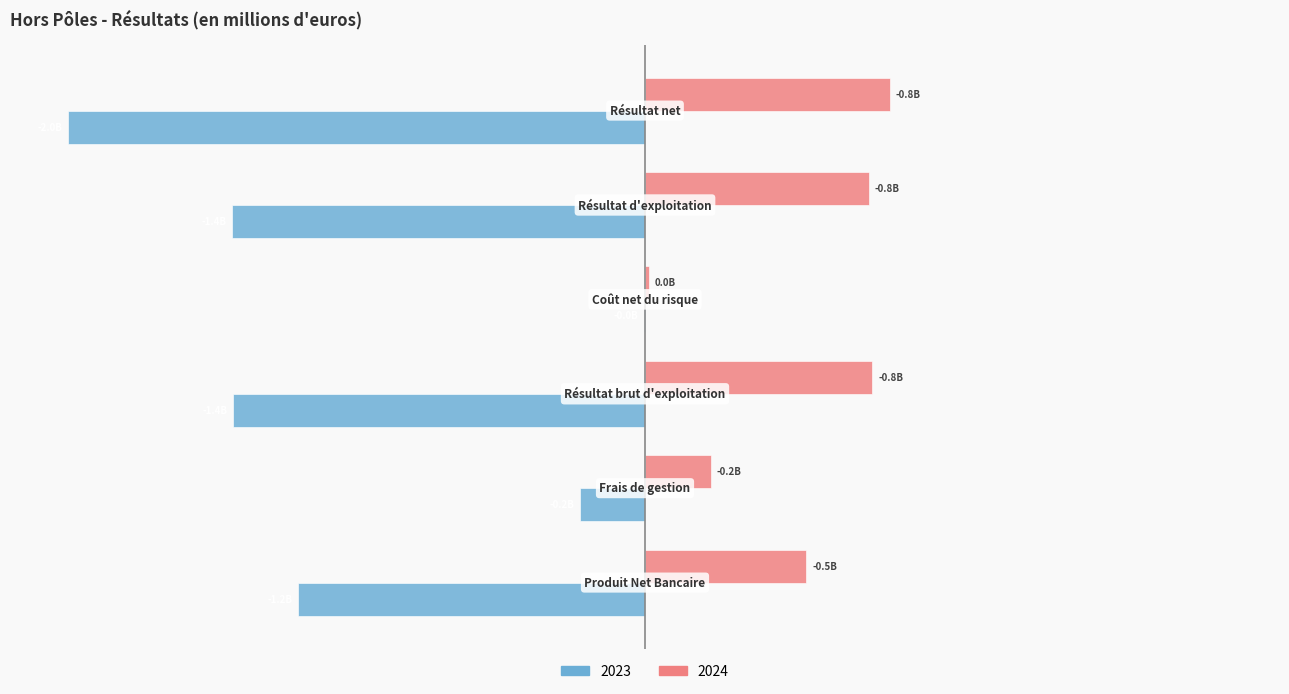

What are all the series names shown in the legend?

2023, 2024